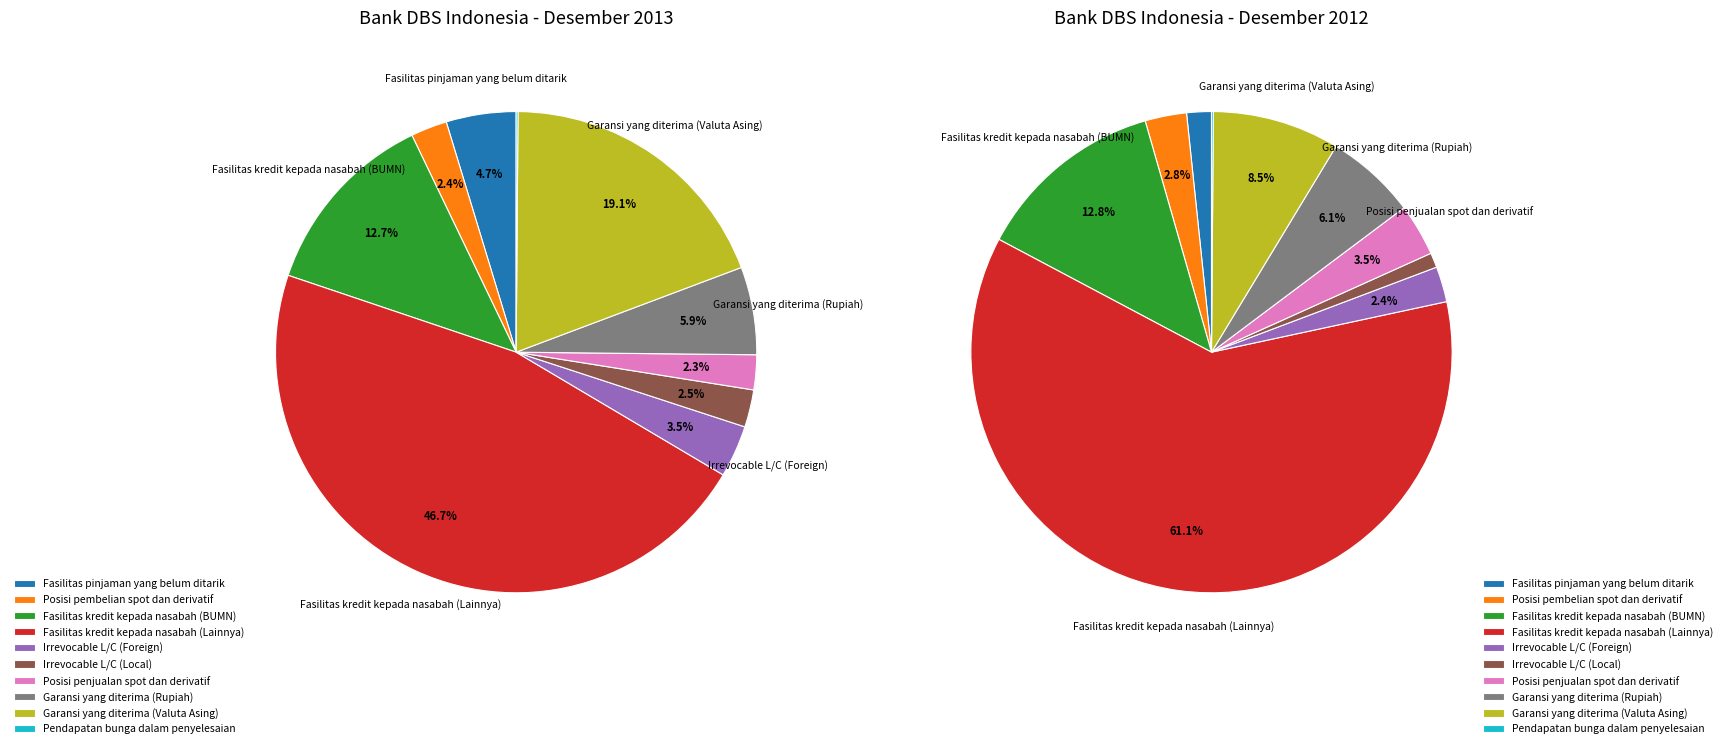

Is 3 the majority of the pie?

No